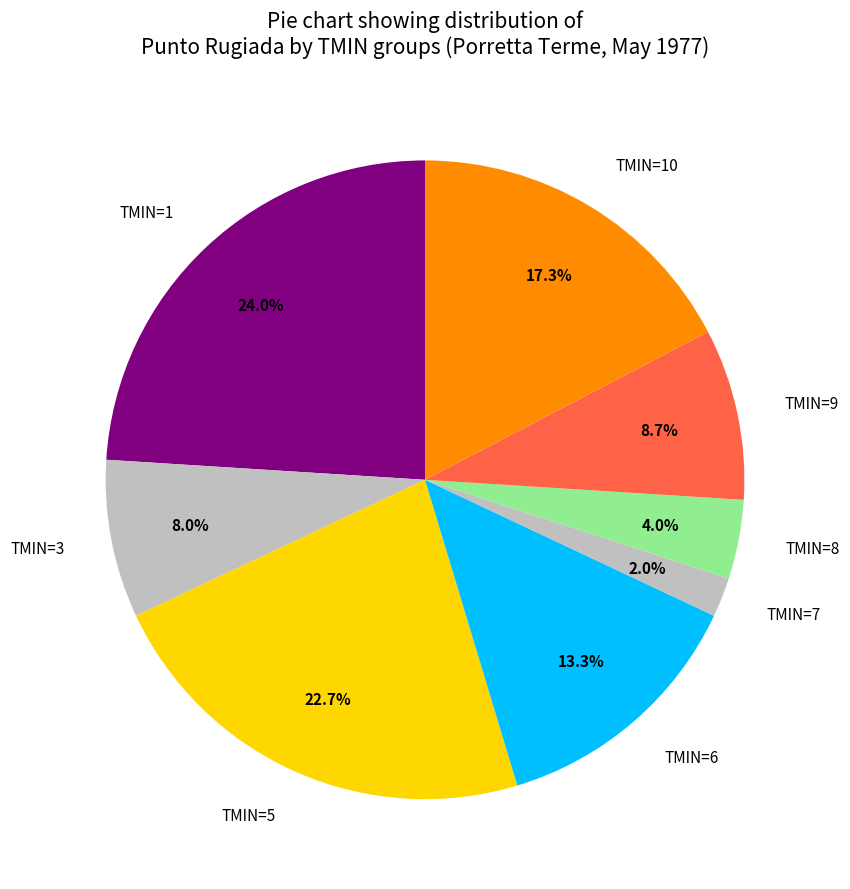

Approximately how many times larger is the value at TMIN=6 compared to TMIN=8?

3.3